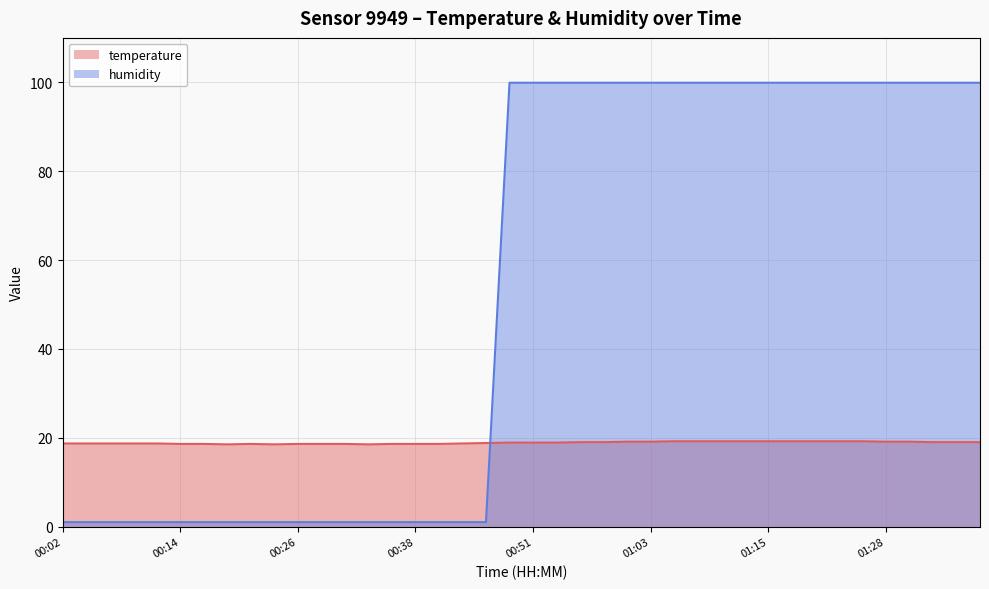

Is it true that humidity equals 99.9 at 00:53?

True